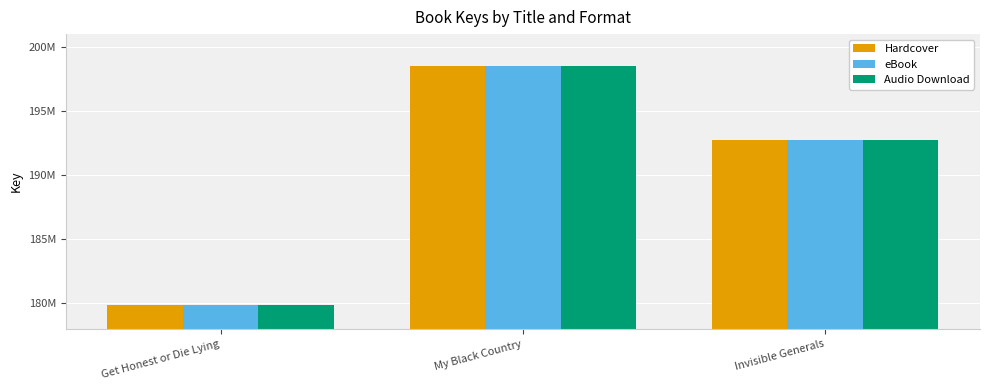

Does the chart contain stacked bars?

No